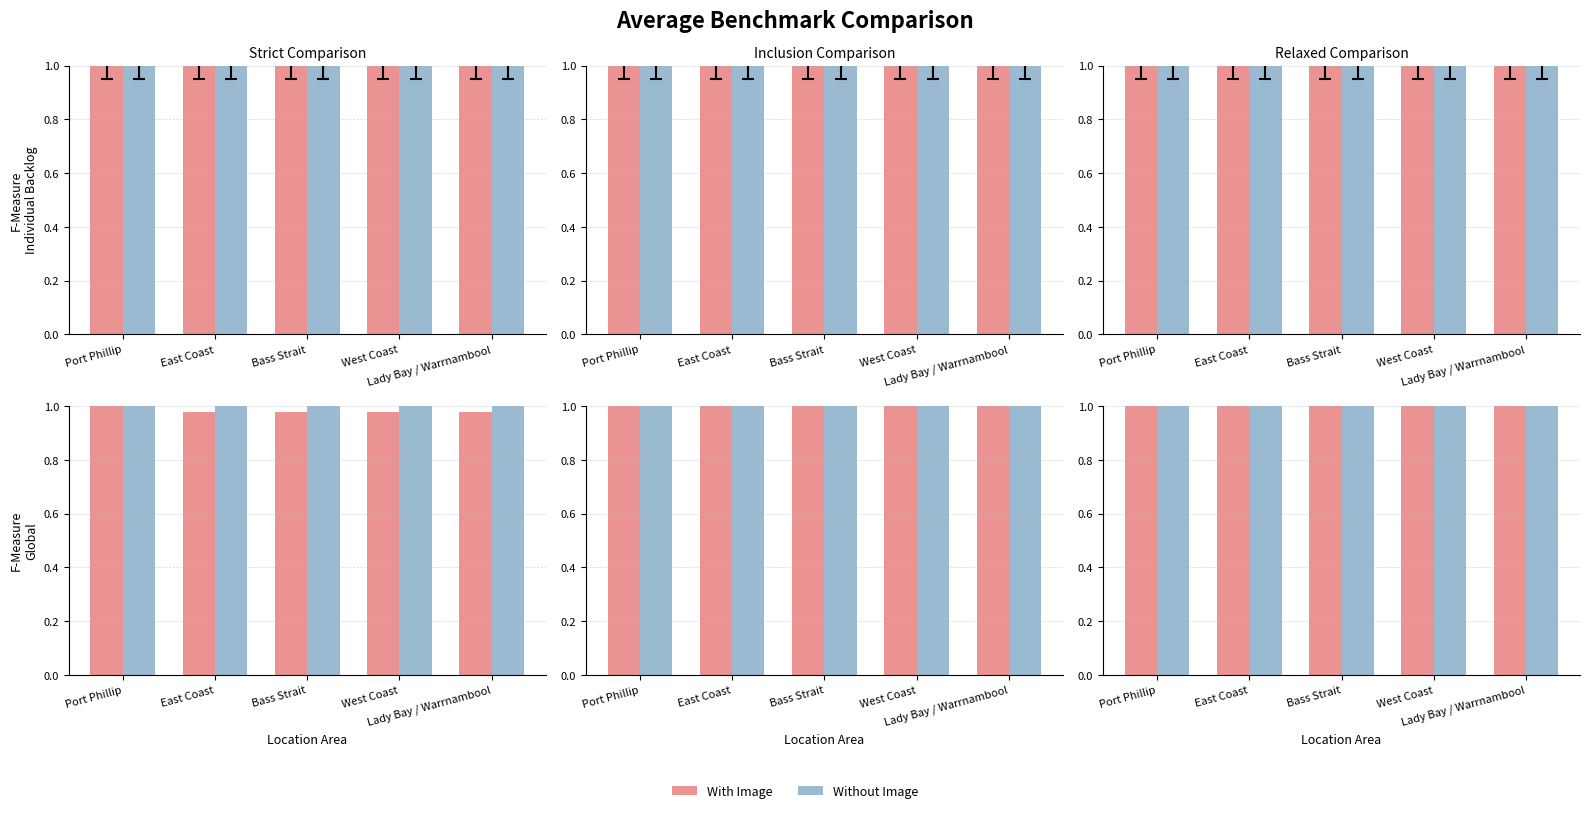

Between East Coast and Lady Bay / Warrnambool, which is larger?

East Coast